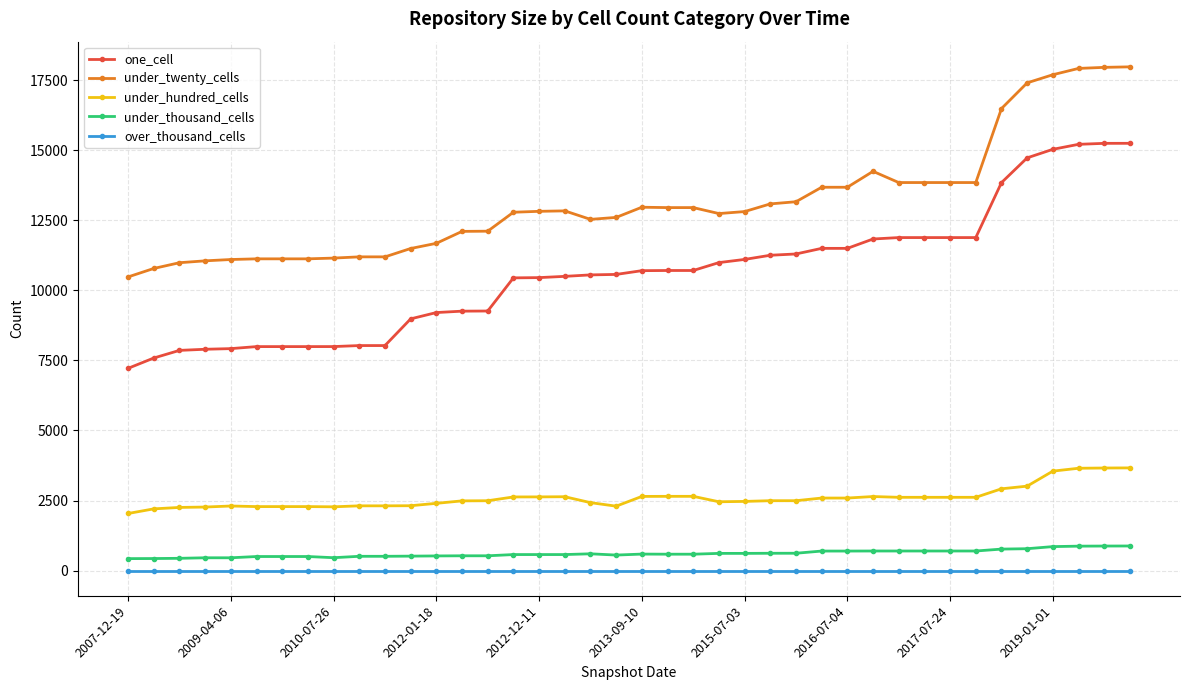

True or false: under_hundred_cells has more than 1 interior local peaks.

True